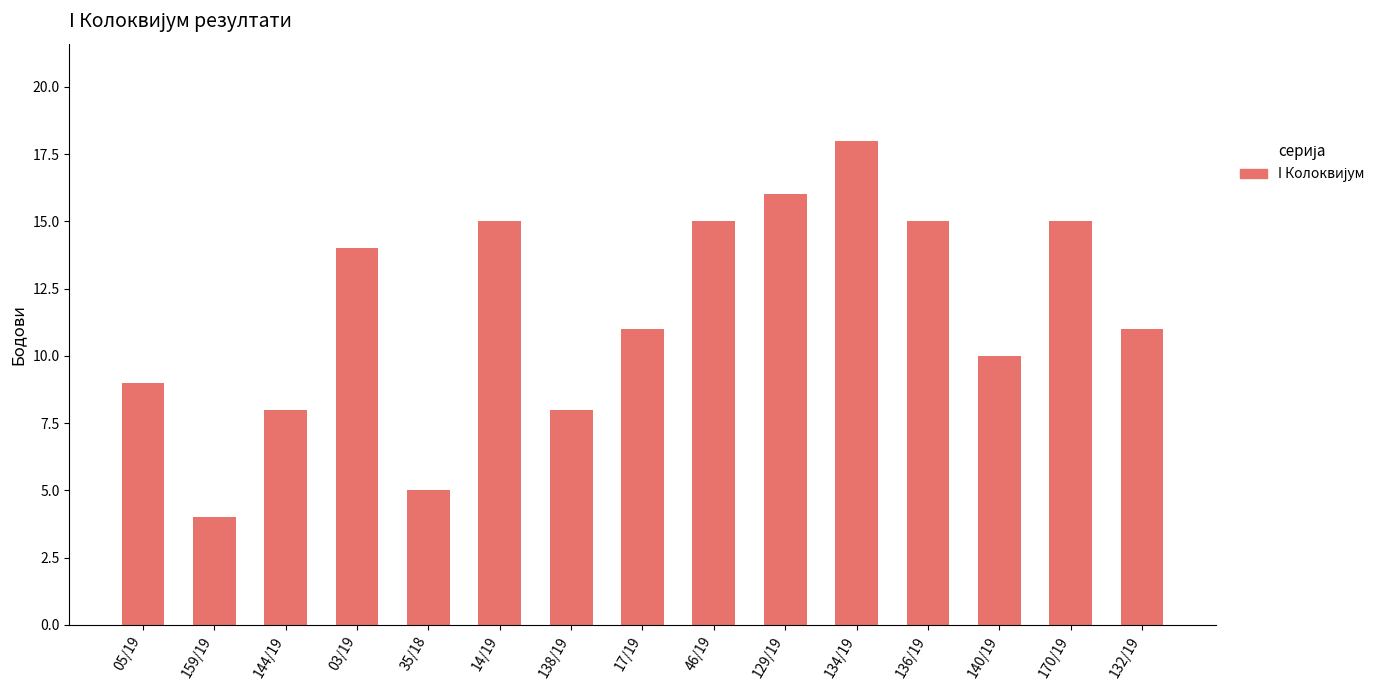

What is the smallest value displayed?

4